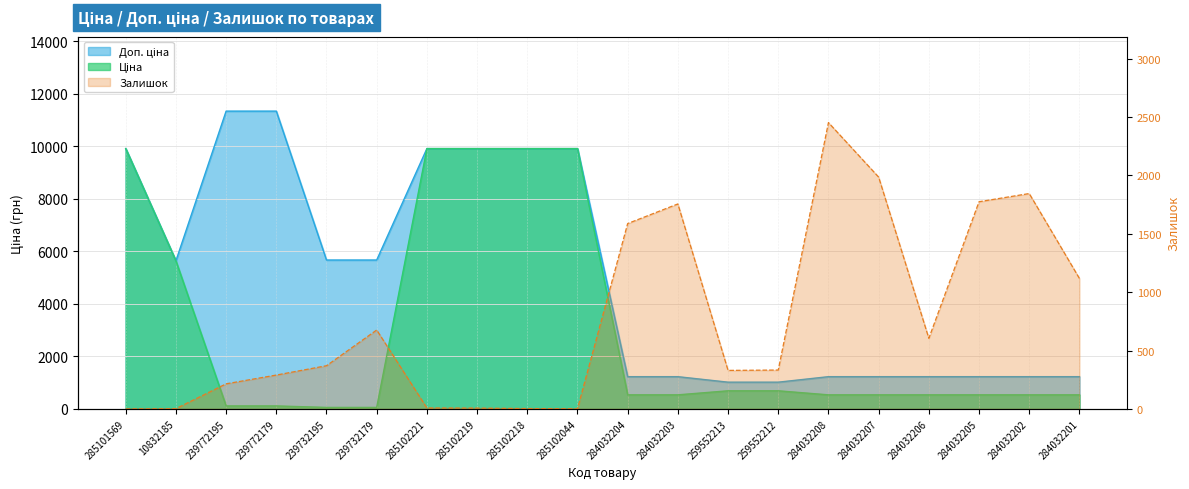

True or false: Доп. ціна and Залишок intersect in this chart.

True